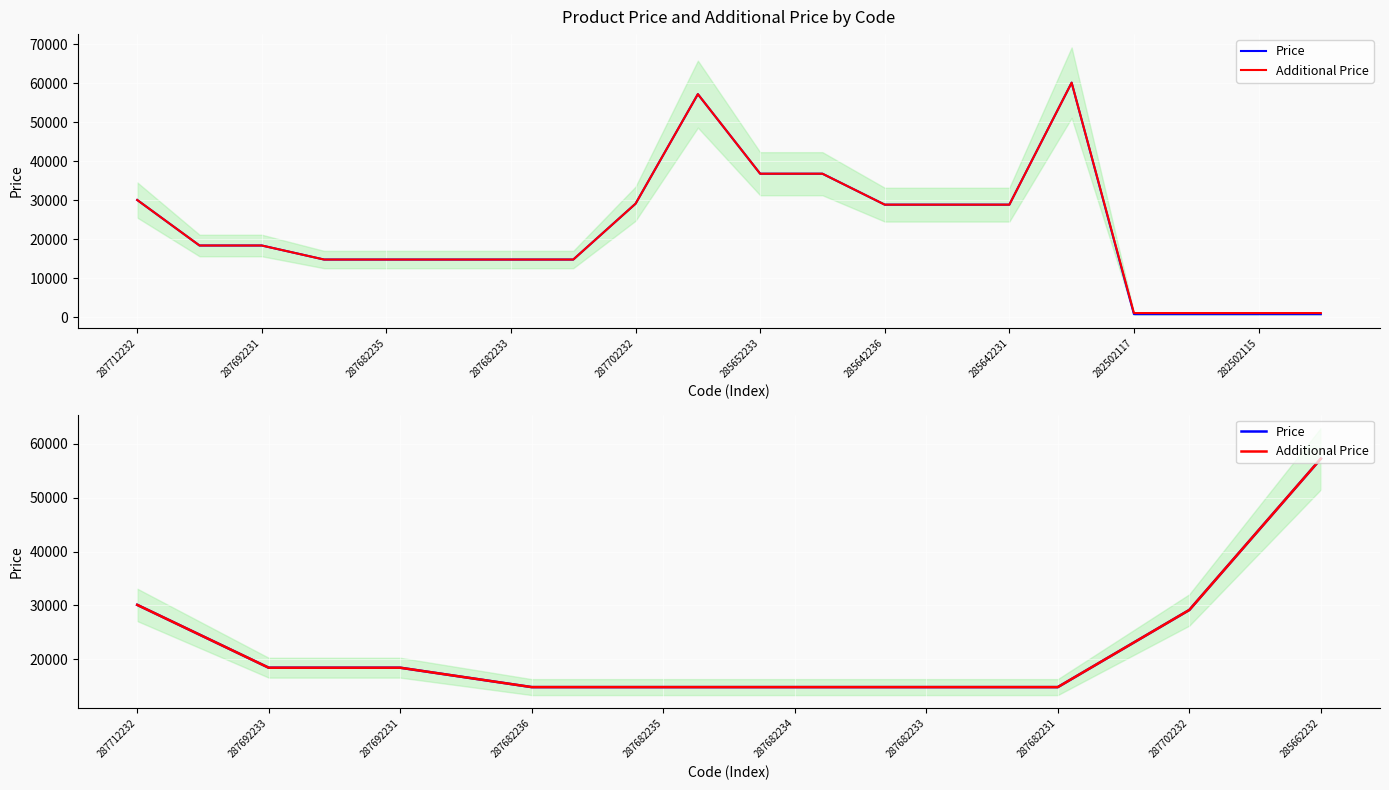

True or false: Price and Additional Price intersect in this chart.

False